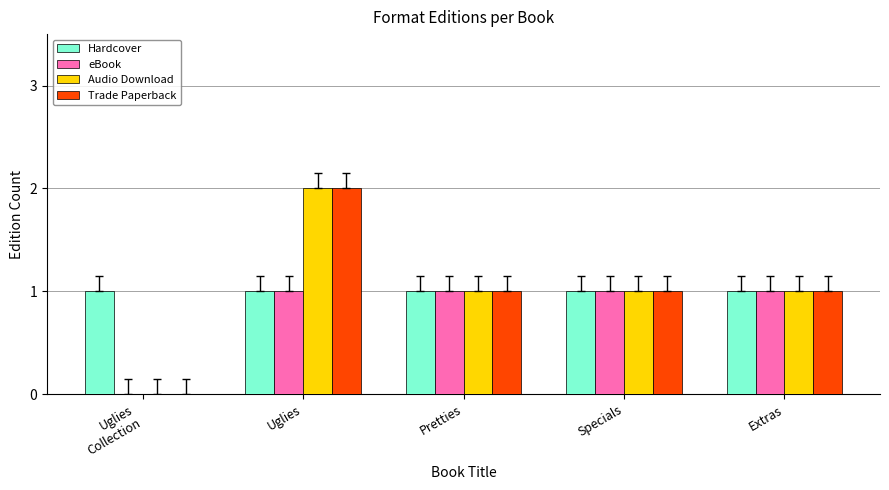

What is the sum of all Audio Download values?

5